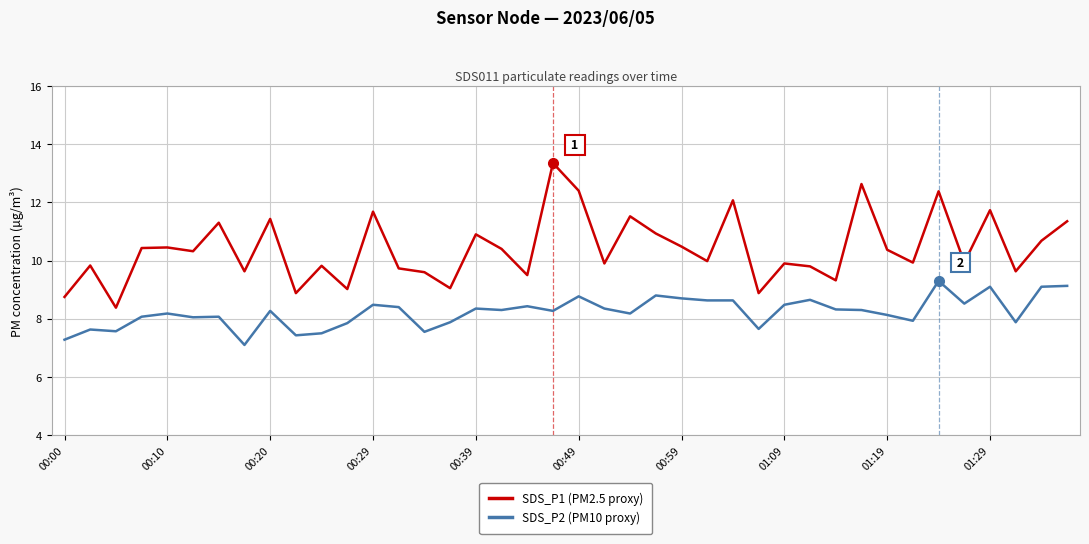

How many lines are shown in the chart?

2